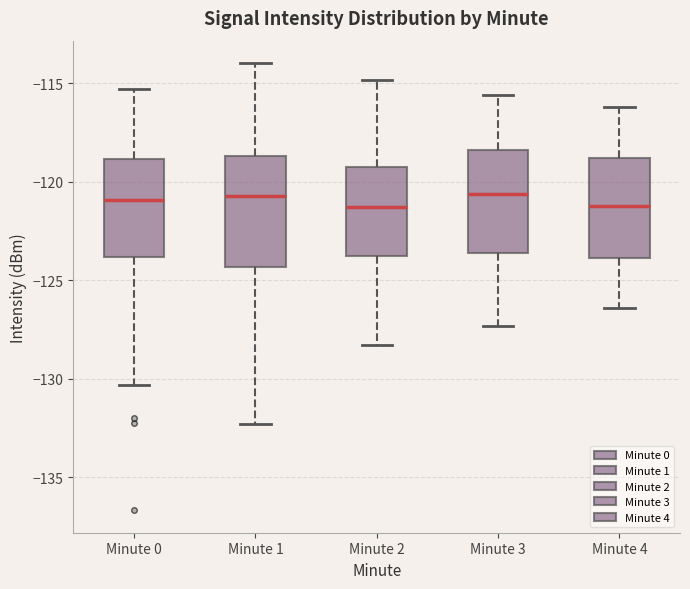

Reading left to right, read every box against the y-axis: the position of its median line, the range the box covers, and the ends of its whiskers. The values are not printed on the chart, so give them approximately, as read against the axis.

Minute 0: median -121.0, box -124.0 to -119.0, whiskers -130.5 to -115.5
Minute 1: median -120.5, box -124.5 to -118.5, whiskers -132.5 to -114.0
Minute 2: median -121.5, box -123.5 to -119.0, whiskers -128.5 to -115.0
Minute 3: median -120.5, box -123.5 to -118.5, whiskers -127.5 to -115.5
Minute 4: median -121.0, box -124.0 to -119.0, whiskers -126.5 to -116.0